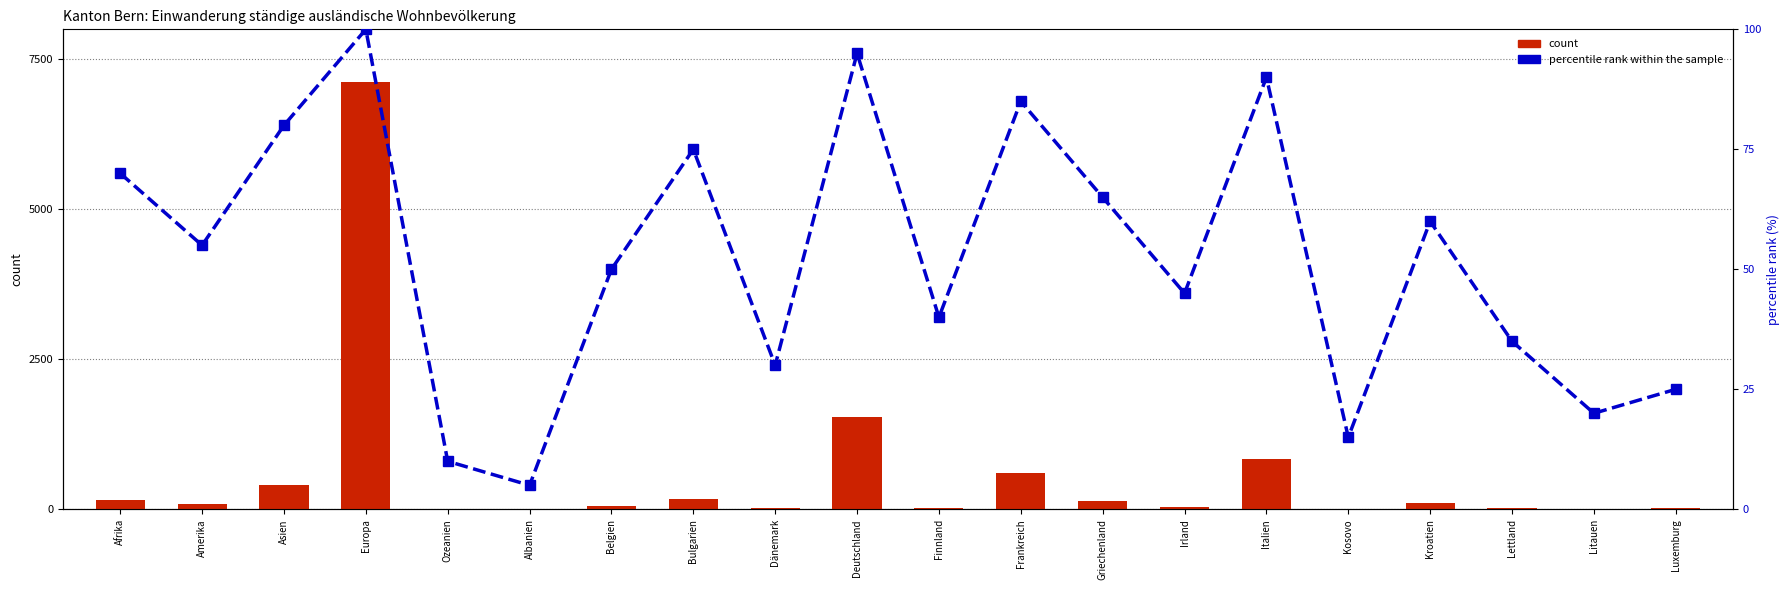

Does the chart contain stacked bars?

No